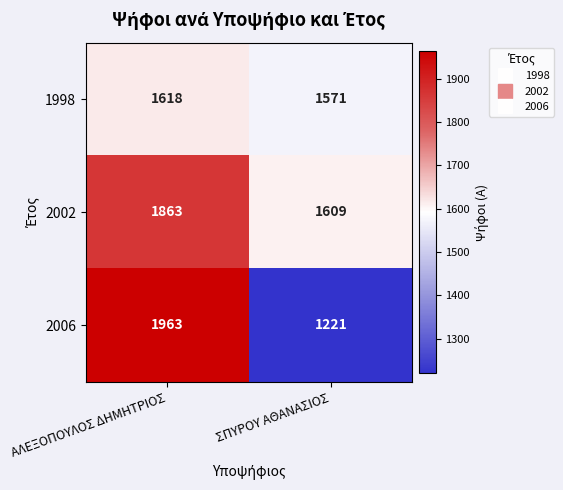

Between ΑΛΕΞΟΠΟΥΛΟΣ ΔΗΜΗΤΡΙΟΣ and ΣΠΥΡΟΥ ΑΘΑΝΑΣΙΟΣ, which series saw the biggest shift?

2006